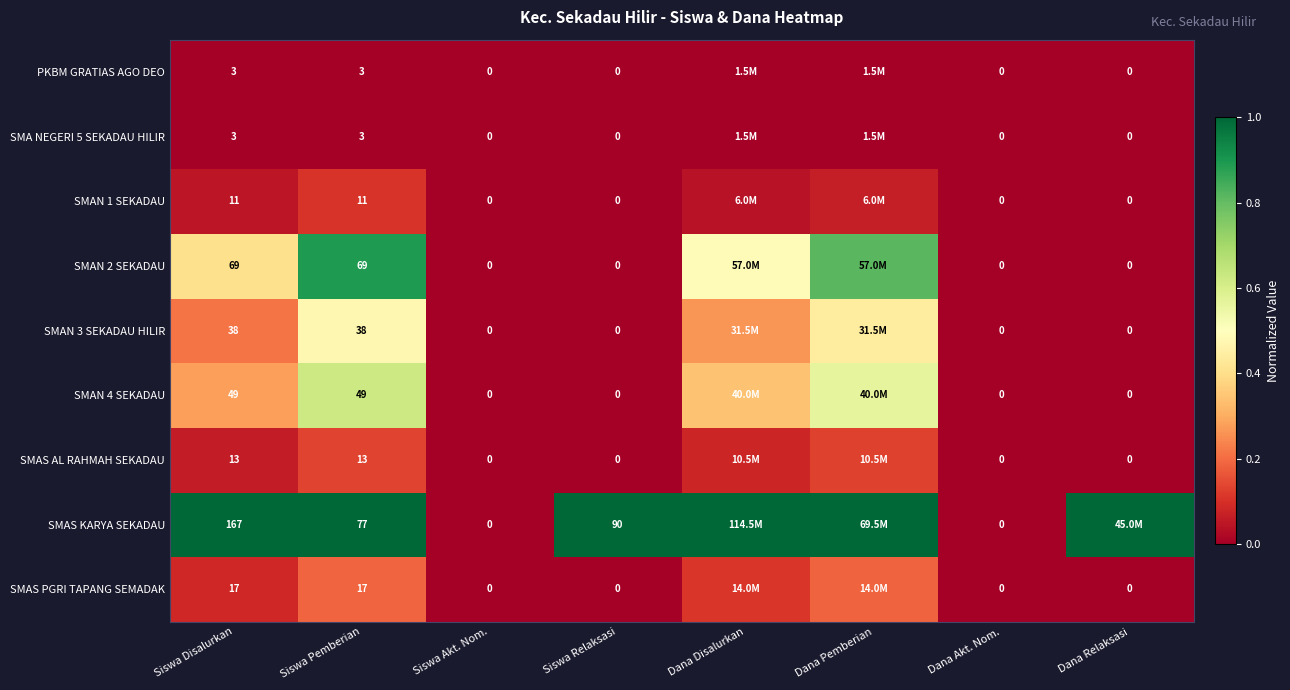

How many categories are shown in the chart?

8